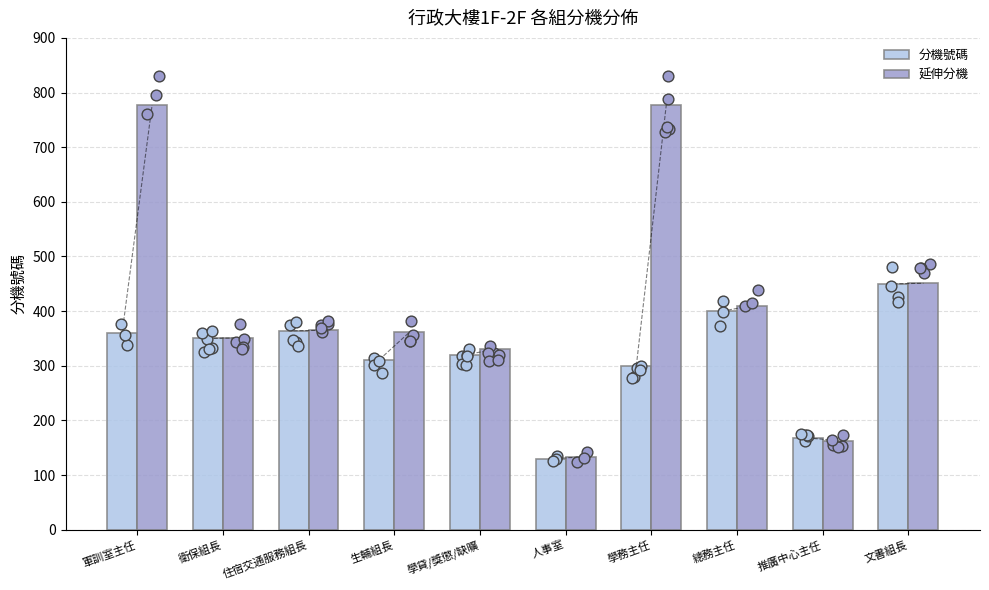

Which series contains the highest Y value?

延伸分機